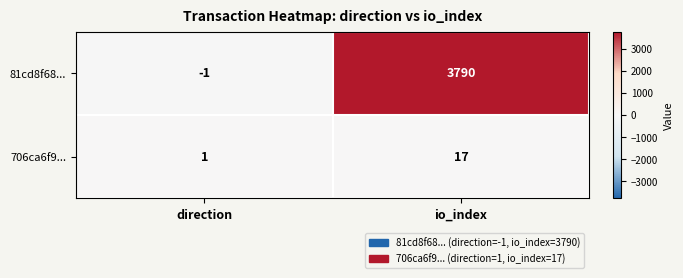

What is the difference between the maximum and minimum values in the 81cd8f68... series?

3791